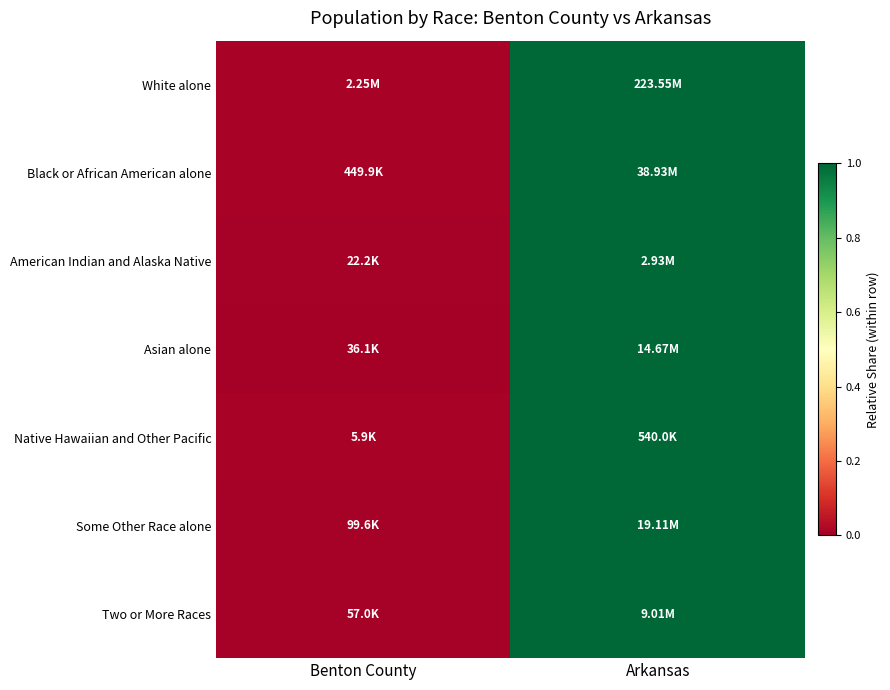

Which category has the highest value across all series?

Arkansas